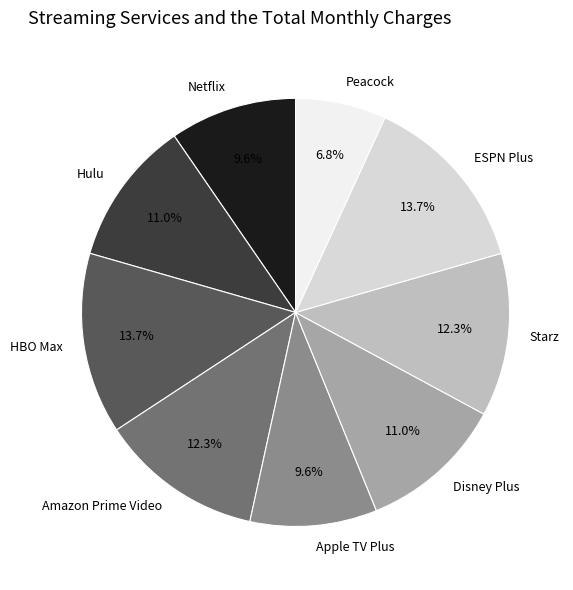

To the nearest percent, what is the difference between the Apple TV Plus and Peacock slice percentages?

3%